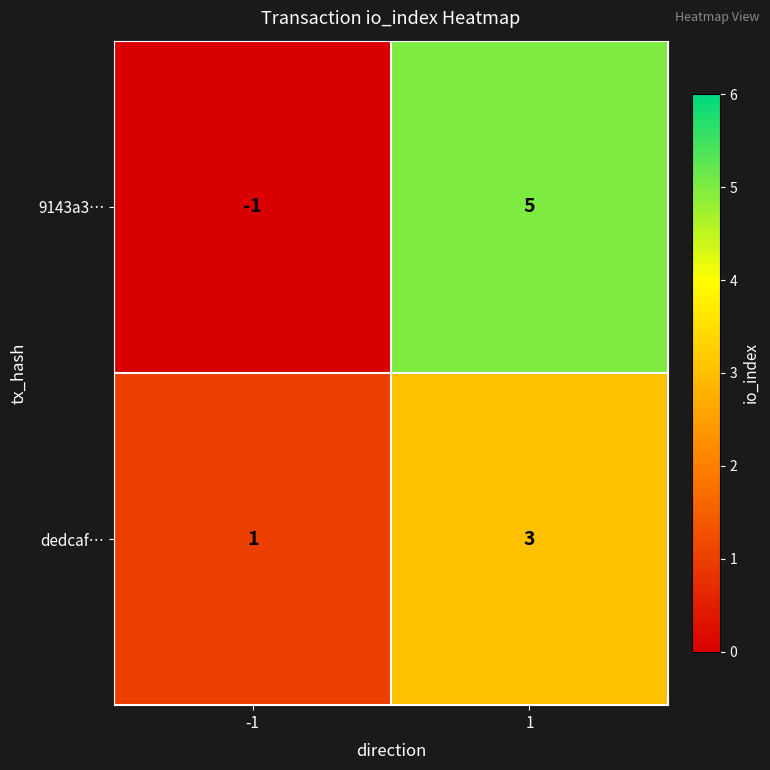

Between -1 and 1, which series saw the biggest shift?

9143a3…